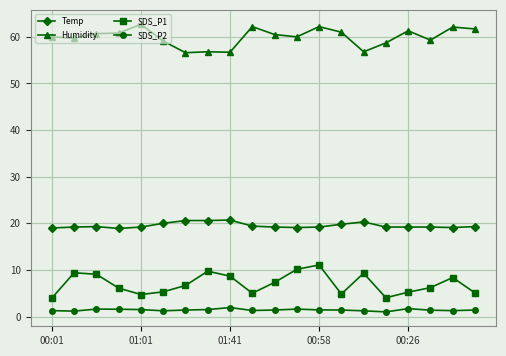

True or false: SDS_P1 has more than 0 points higher than both neighbors.

True